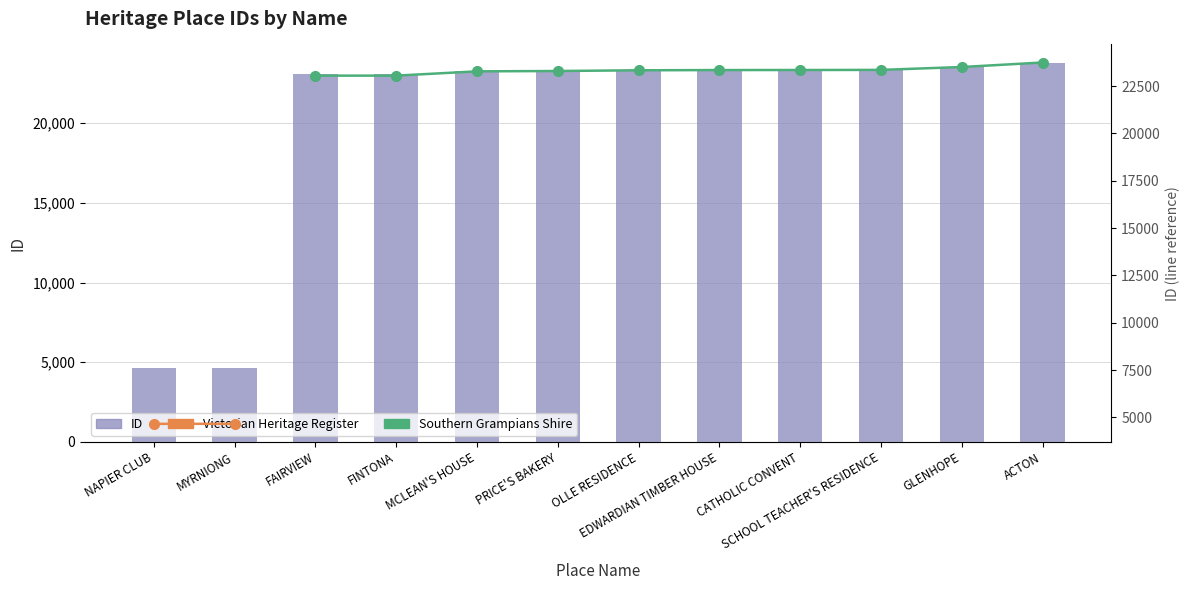

The chart shows a value of 34766 at FINTONA. True or false?

False